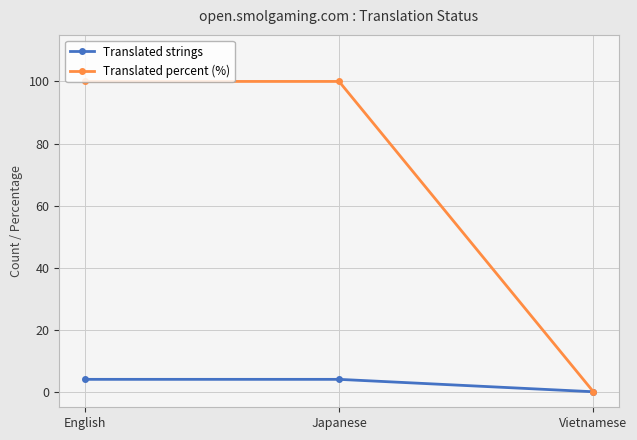

Reading left to right, what are all the values shown in this chart?

Translated strings: 4	4	0
Translated percent (%): 100	100	0